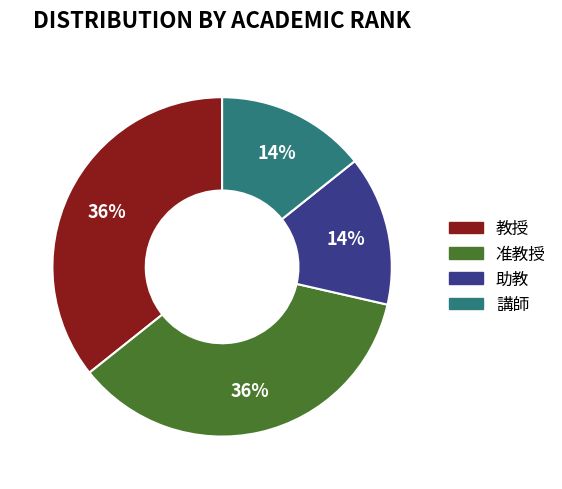

Approximately how many times larger is the value at 教授 compared to 准教授?

1.0